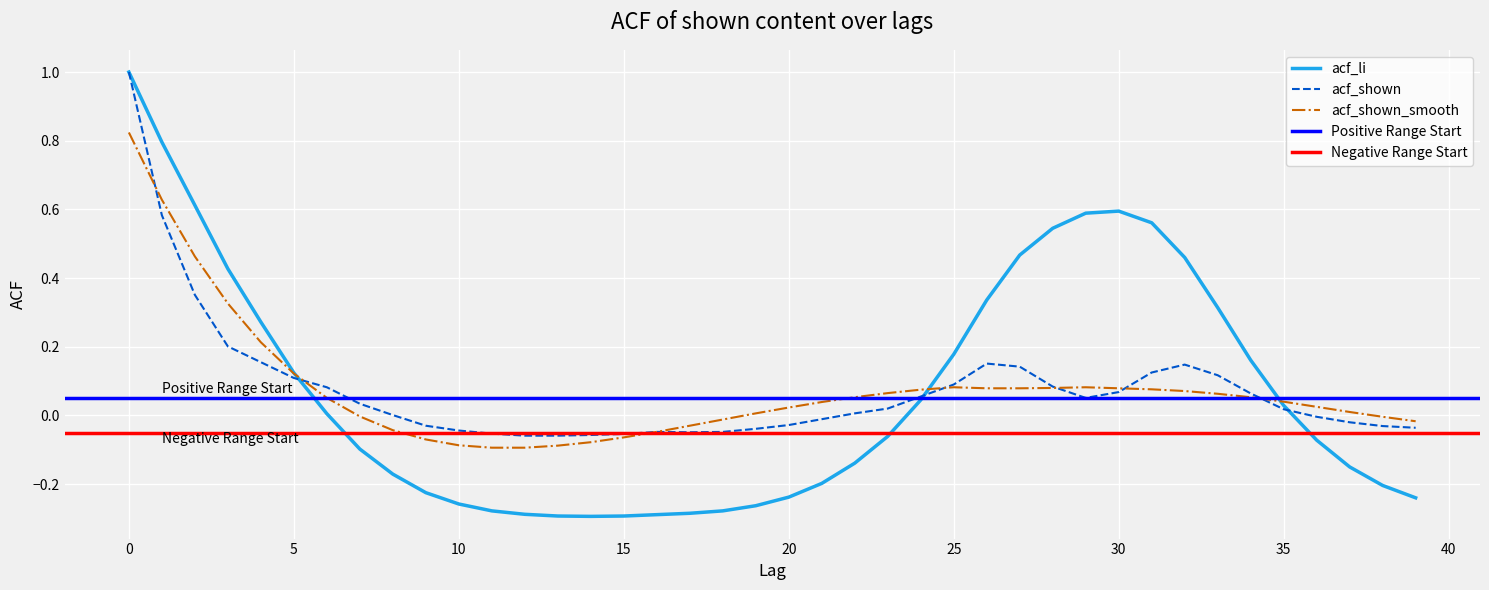

Rank the categories by acf_li value from highest to lowest.

0, 1, 2, 30, 29, 31, 28, 27, 32, 3, 26, 33, 4, 25, 34, 5, 24, 35, 6, 23, 36, 7, 22, 37, 8, 21, 38, 9, 20, 39, 10, 19, 11, 18, 17, 12, 16, 13, 15, 14